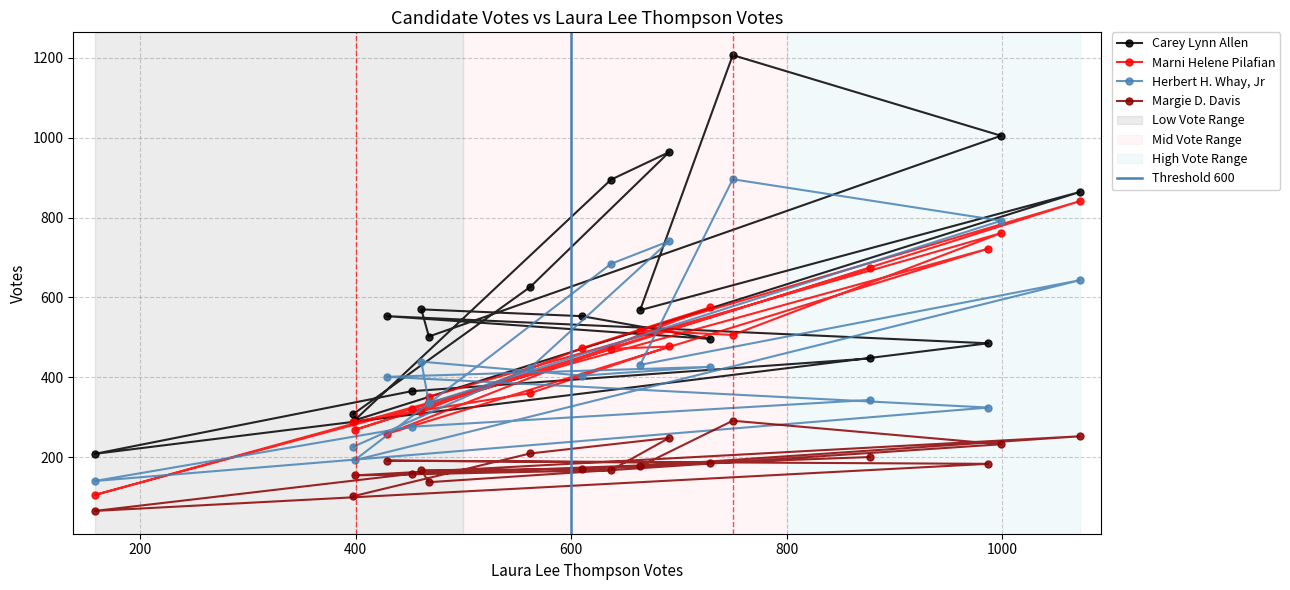

How many times do Marni Helene Pilafian and Herbert H. Whay, Jr cross each other?

10